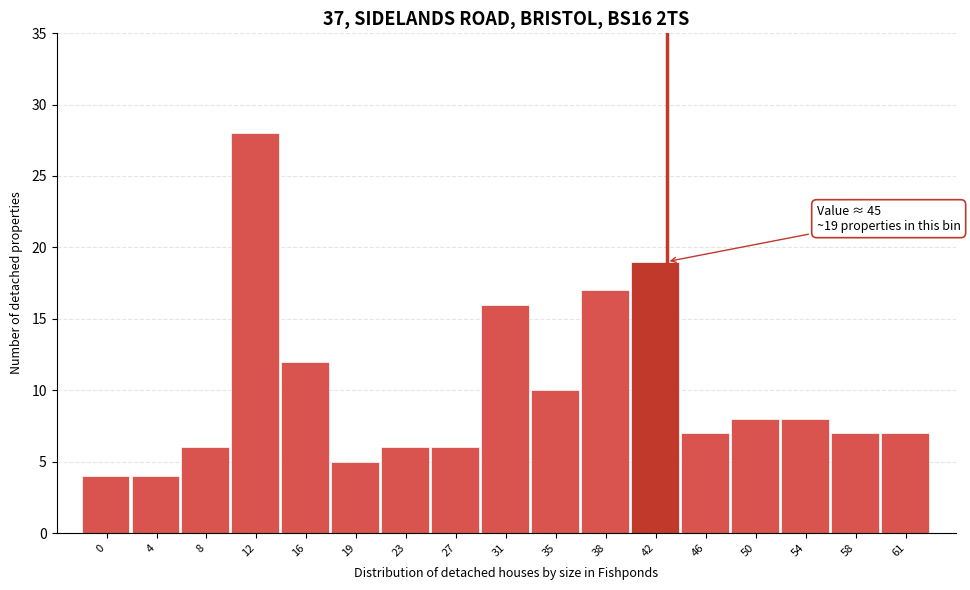

Reading left to right, list all the values displayed in this chart.

4	4	6	28	12	5	6	6	16	10	17	19	7	8	8	7	7